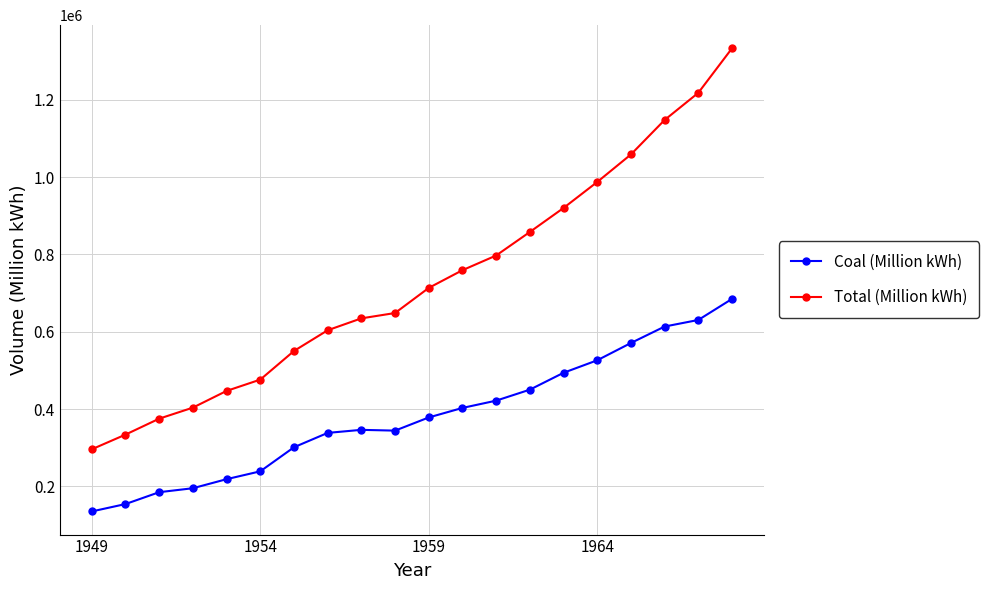

What is the value of the Coal (Million kWh) point at the 6th from the left?

239146